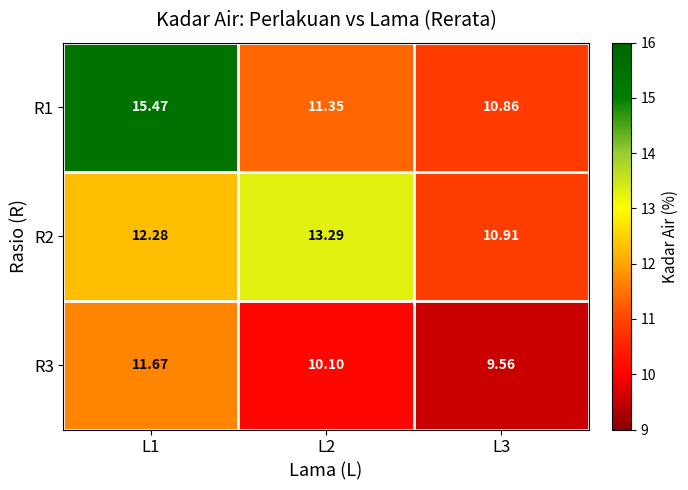

Is the value of R3 at L3 greater than the value of R2 at L3?

No